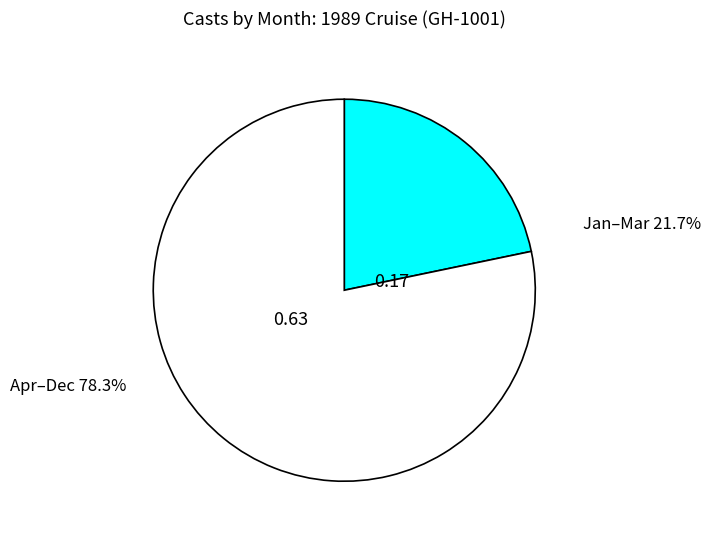

Does any single category account for the majority?

Yes